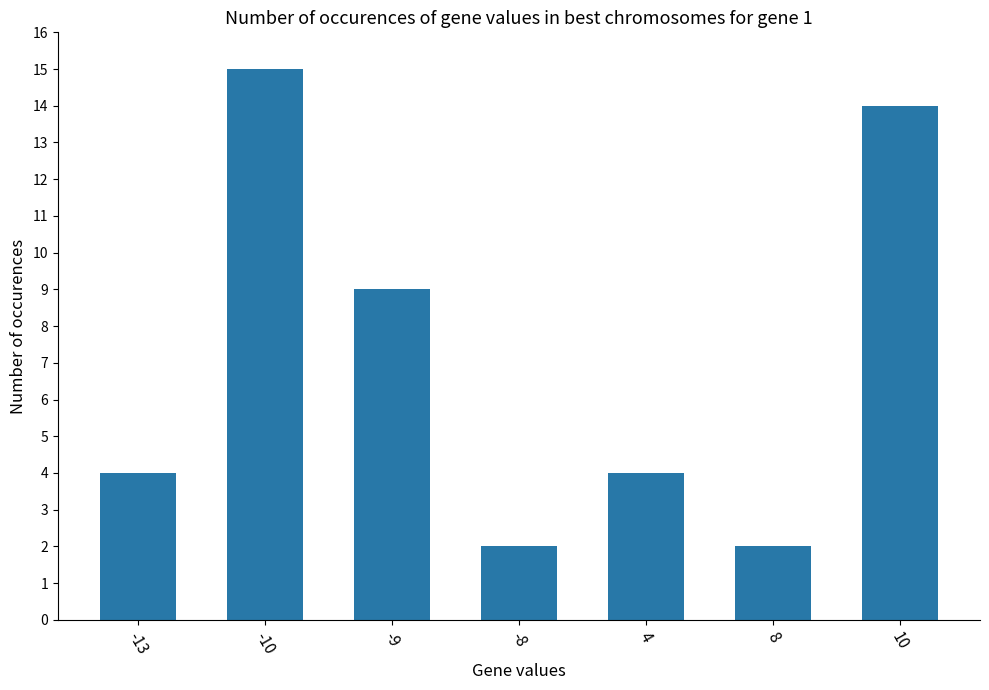

Reading left to right, list all the values displayed in this chart.

-13=4	-10=15	-9=9	-8=2	4=4	8=2	10=14